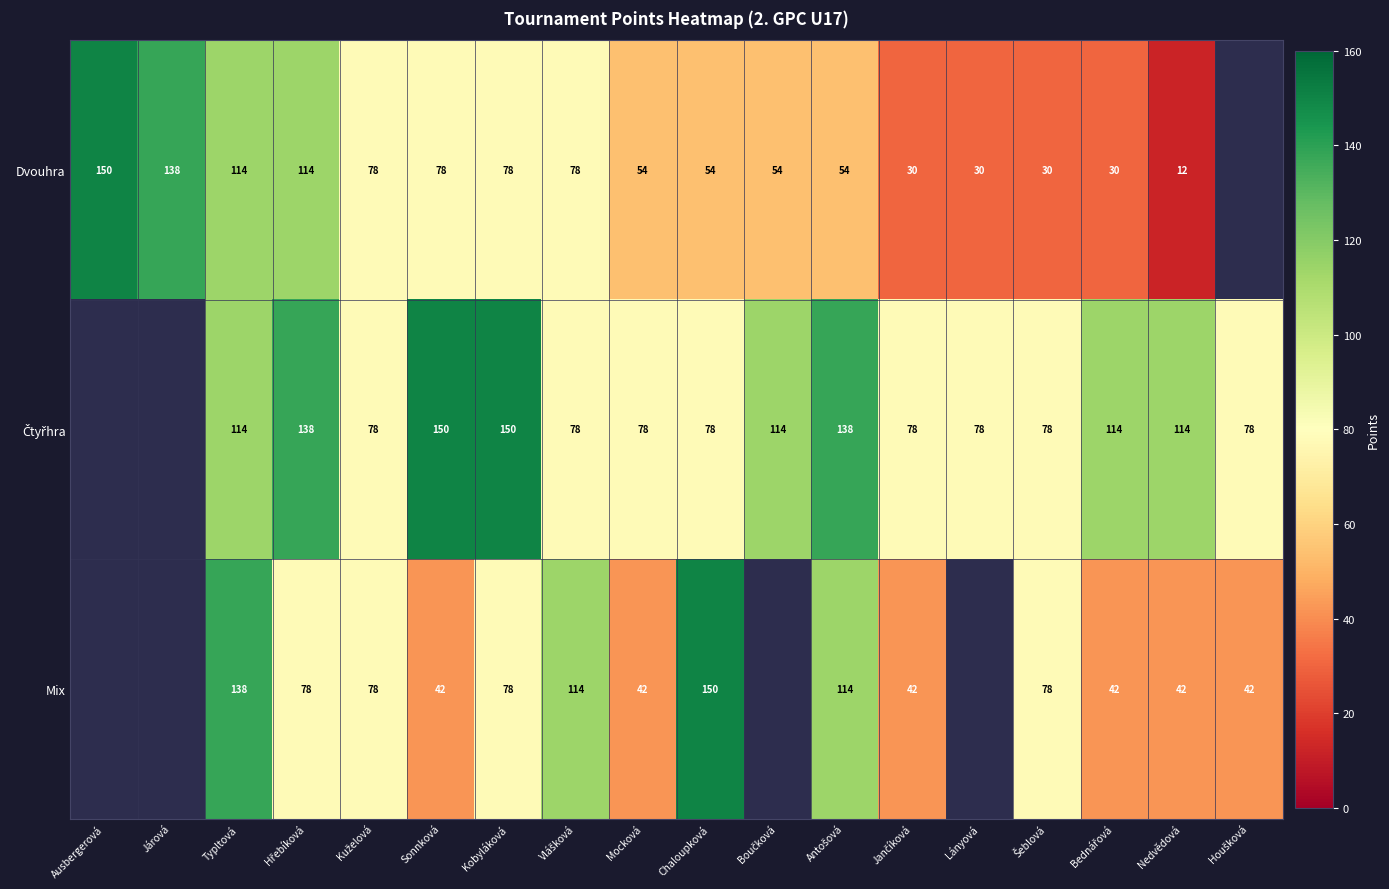

Which has a higher value, Šeblová or Chaloupková?

Chaloupková